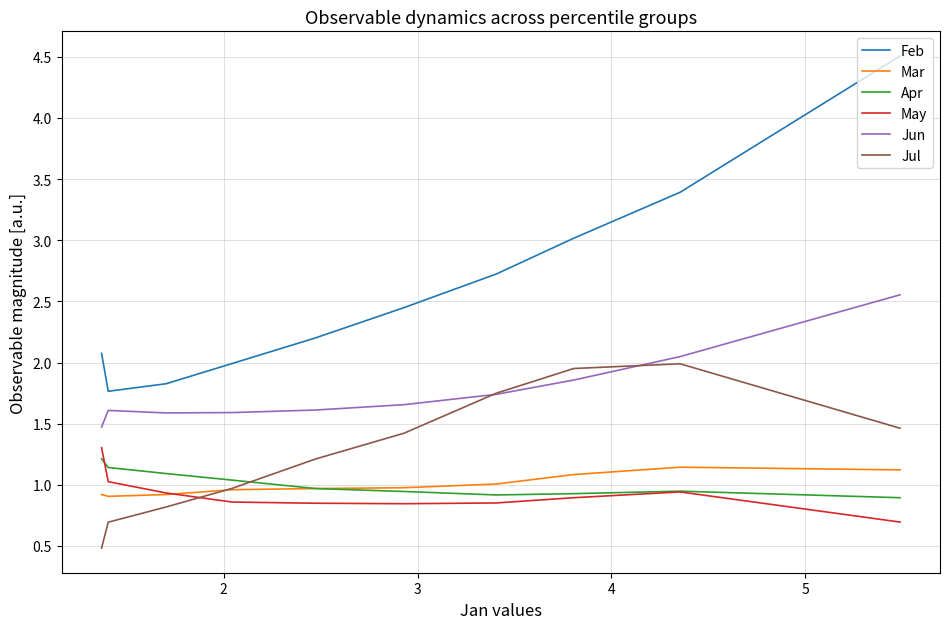

What is the difference between the second highest and minimum values in the Feb series?

1.6